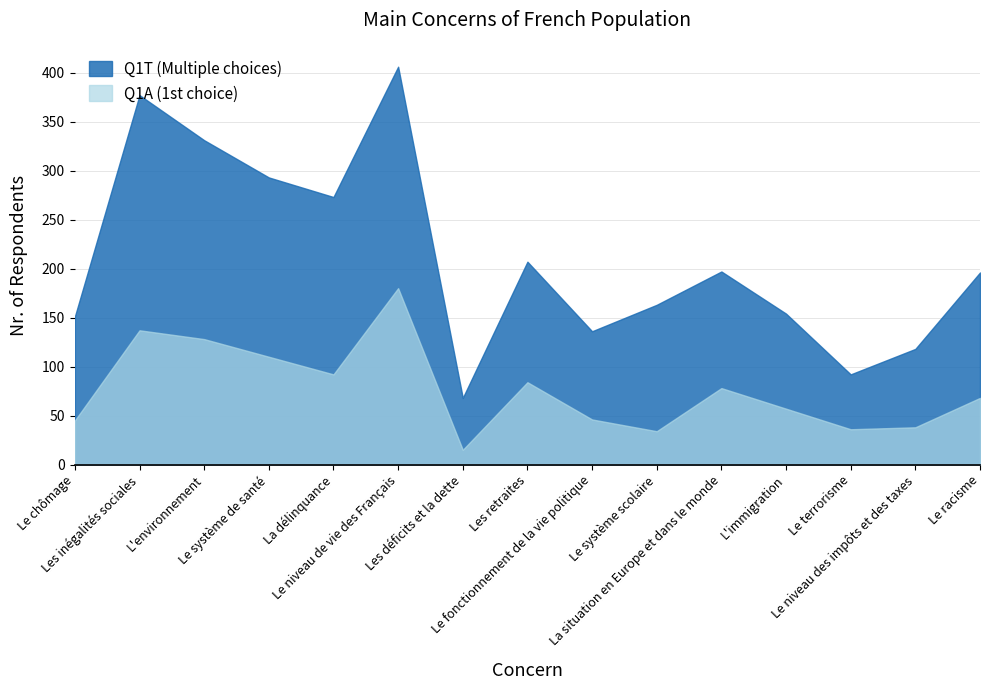

At which label does Q1T (Multiple choices) reach its peak?

Le niveau de vie des Français